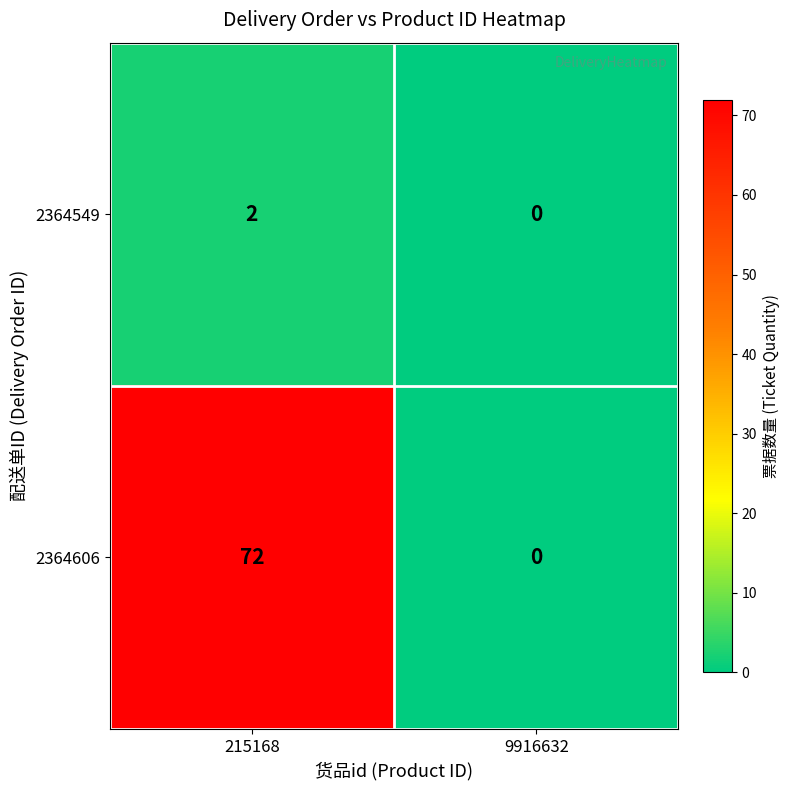

What is the sum of the 2364606 values at 9916632 and 215168?

72